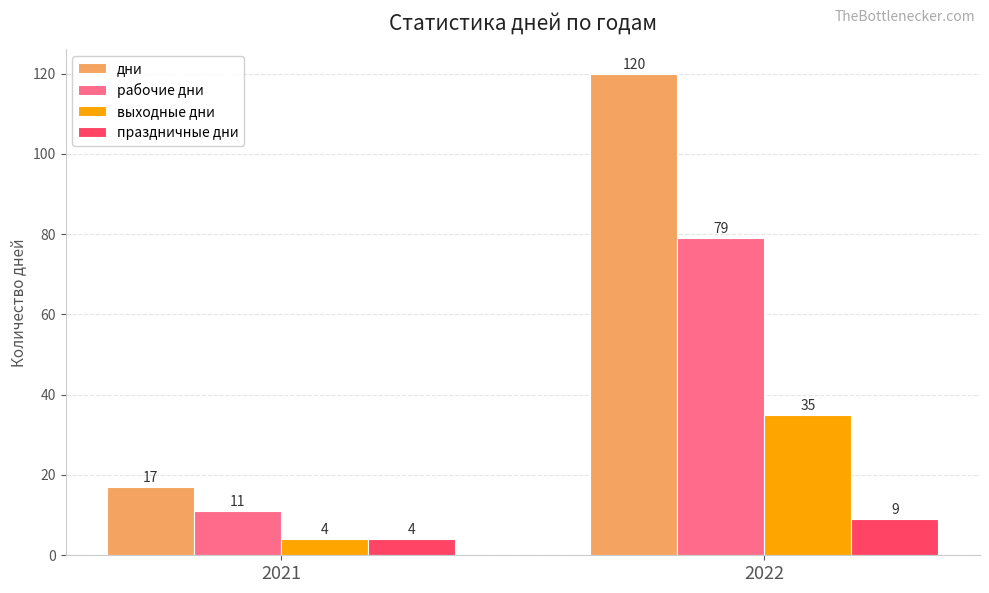

What is the difference between the maximum and minimum values in the выходные дни series?

31